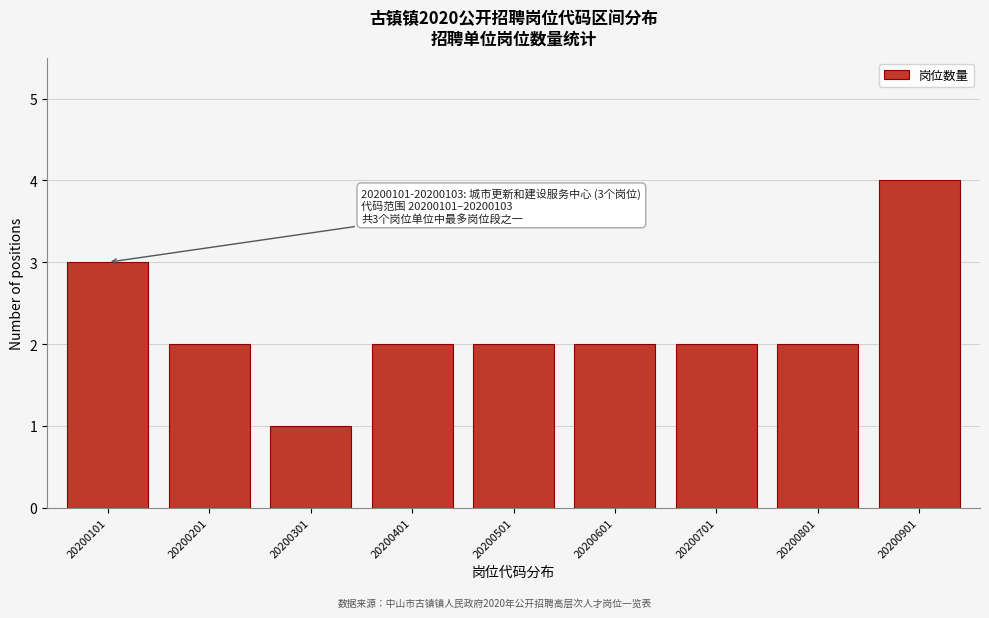

Reading right to left, list all the values displayed in this chart.

4	2	2	2	2	2	1	2	3